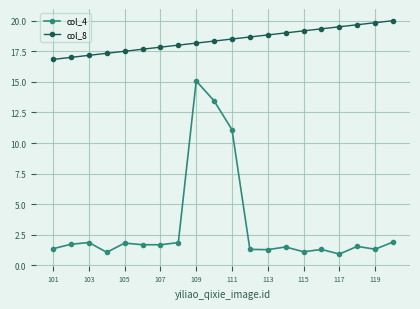

List the series in order of their peak value, lowest first.

col_4, col_8